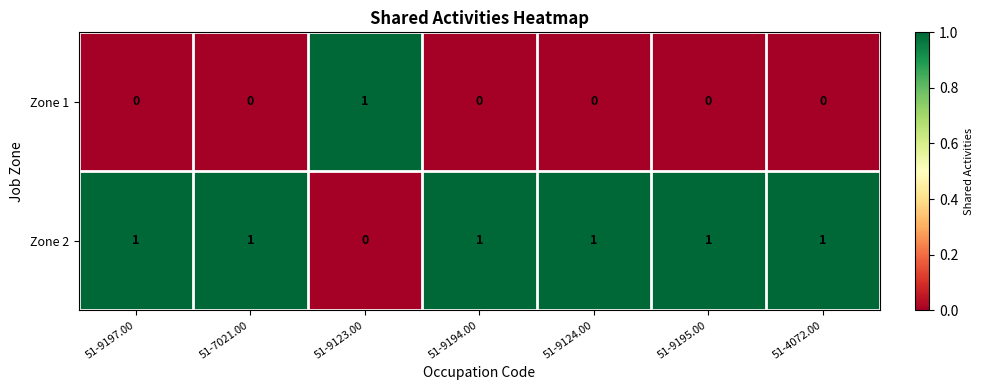

How many Zone 1 values are between 0 and 1?

7